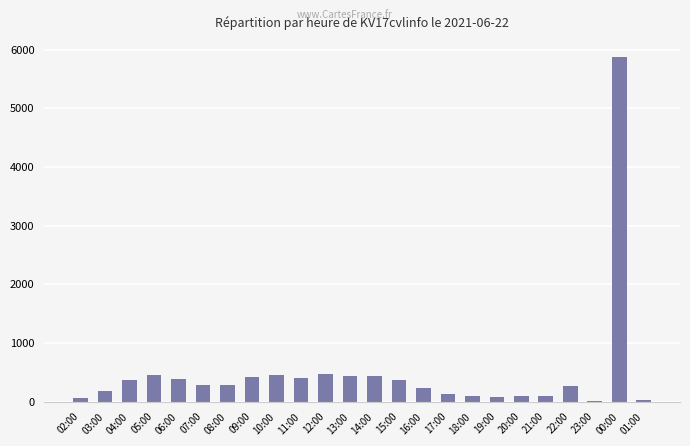

Is it true that the value at 22:00 is 266?

True